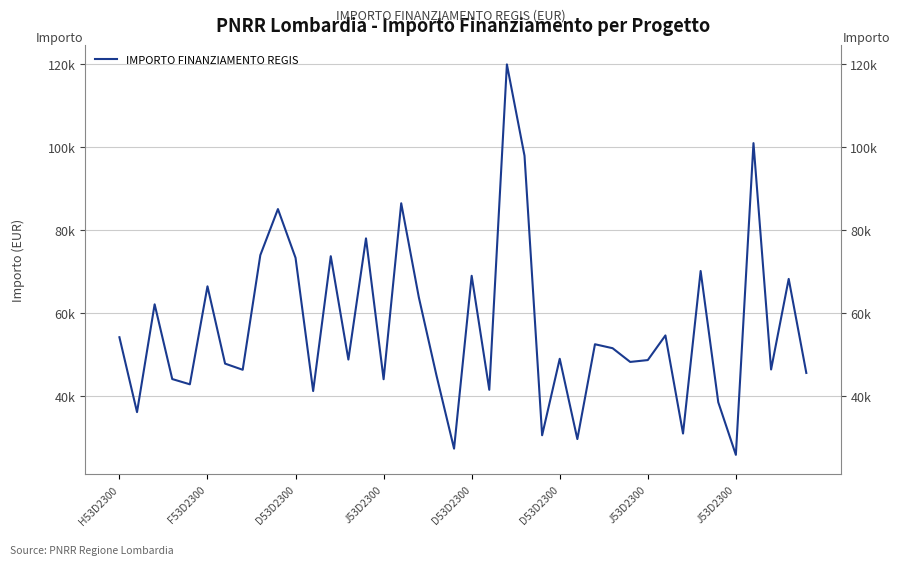

What is the difference between the values at 34 and 8?

35373.1